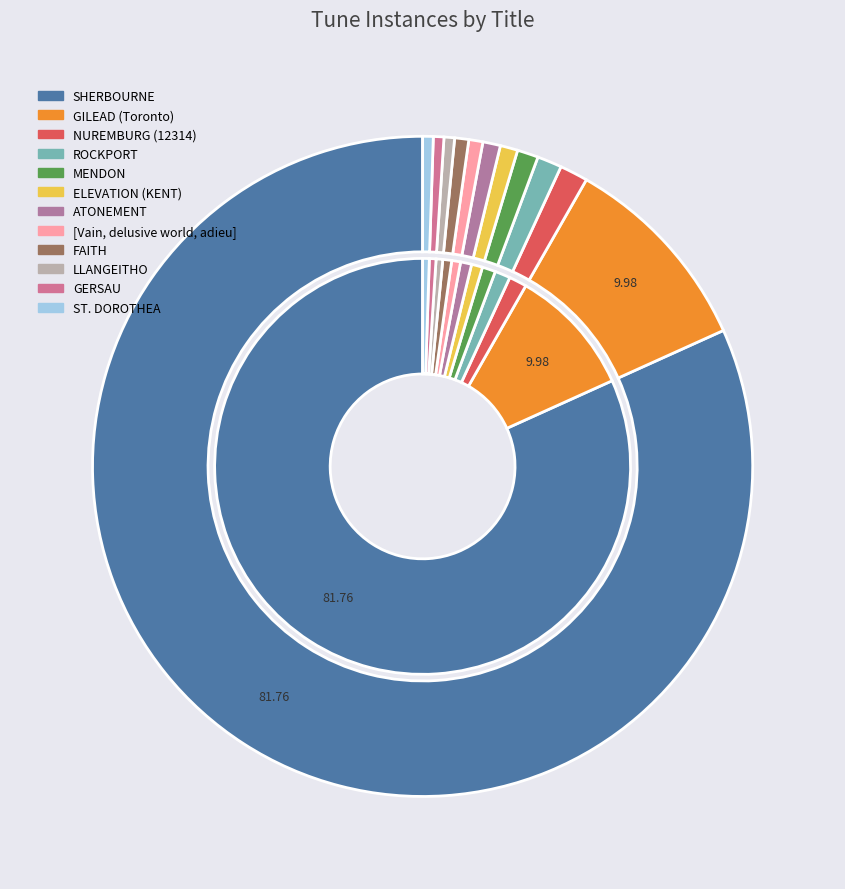

How many segments does this pie chart have?

12